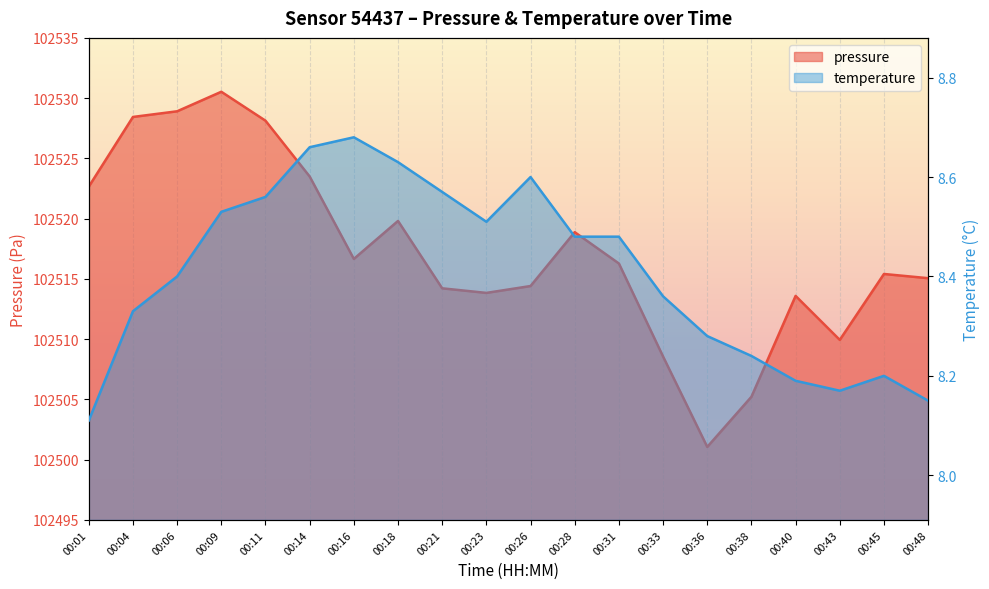

What is the value of the pressure point at the 19th from the left?

102515.4